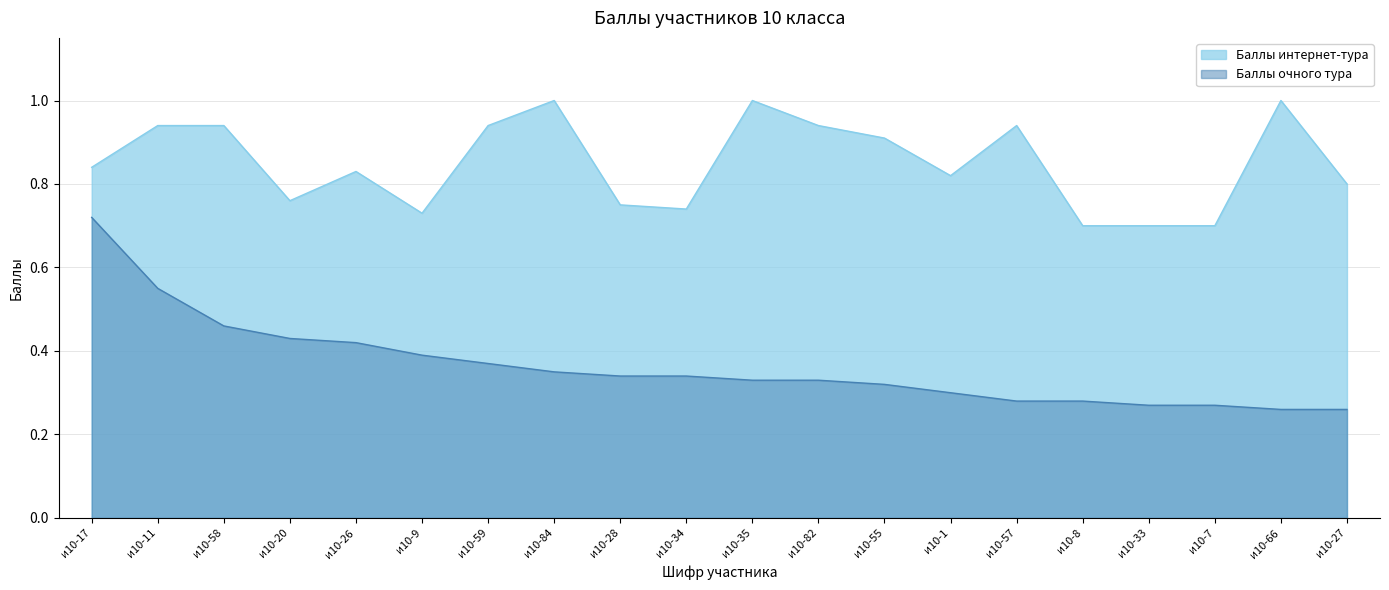

True or false: Баллы интернет-тура and Баллы очного тура cross at least once.

False